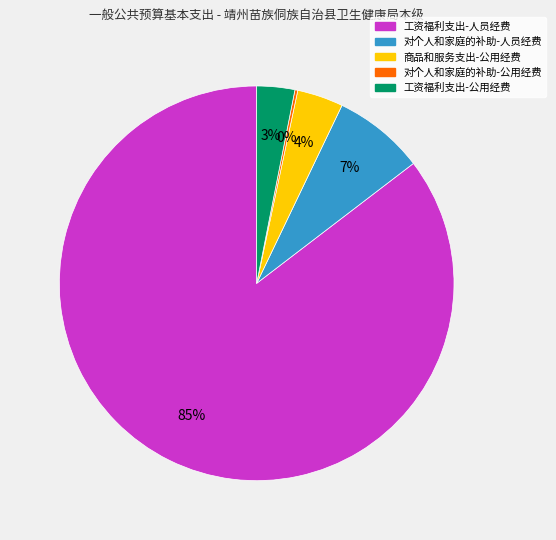

Does any single category account for the majority?

Yes